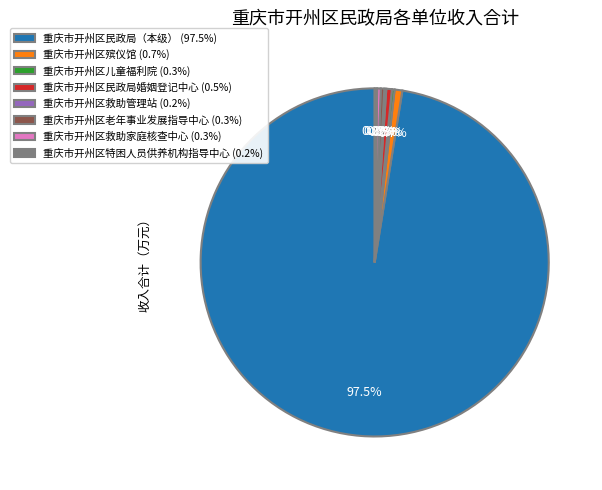

To the nearest percent, what is the difference between the largest and smallest slice percentages?

97%